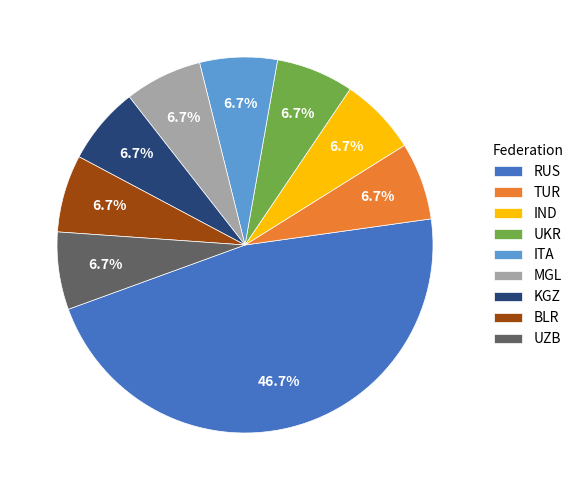

Is it true that BLR is 7% of the pie?

True